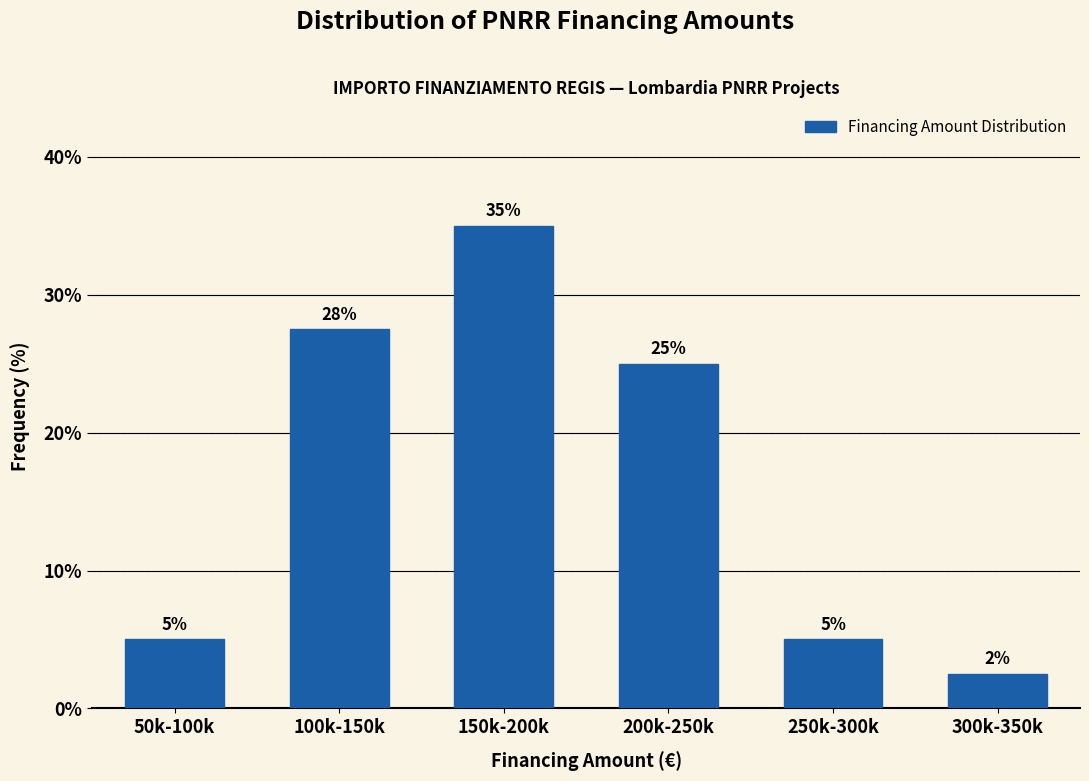

What is the label of the 5th bar from the right?

100k-150k